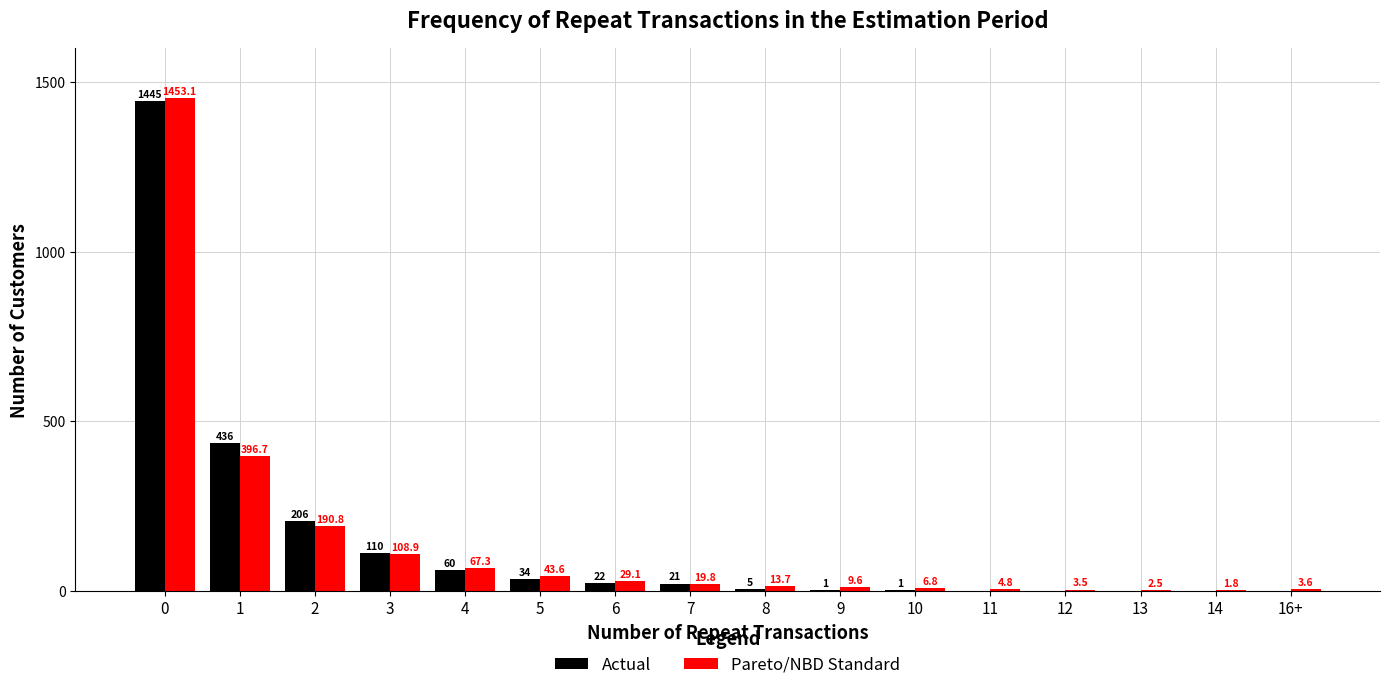

What is the sum of all Pareto/NBD Standard values?

2355.6